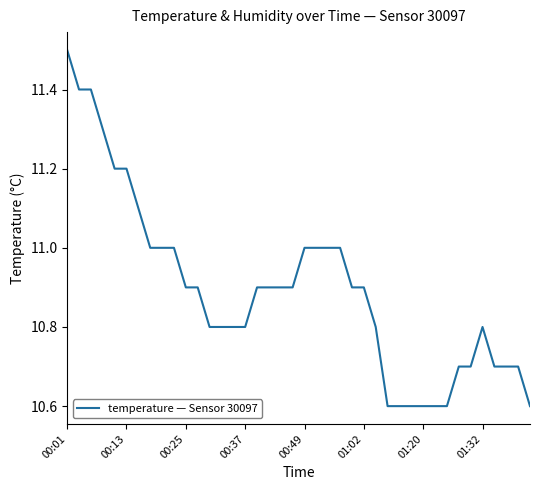

What is the difference between the maximum and minimum values?

0.9